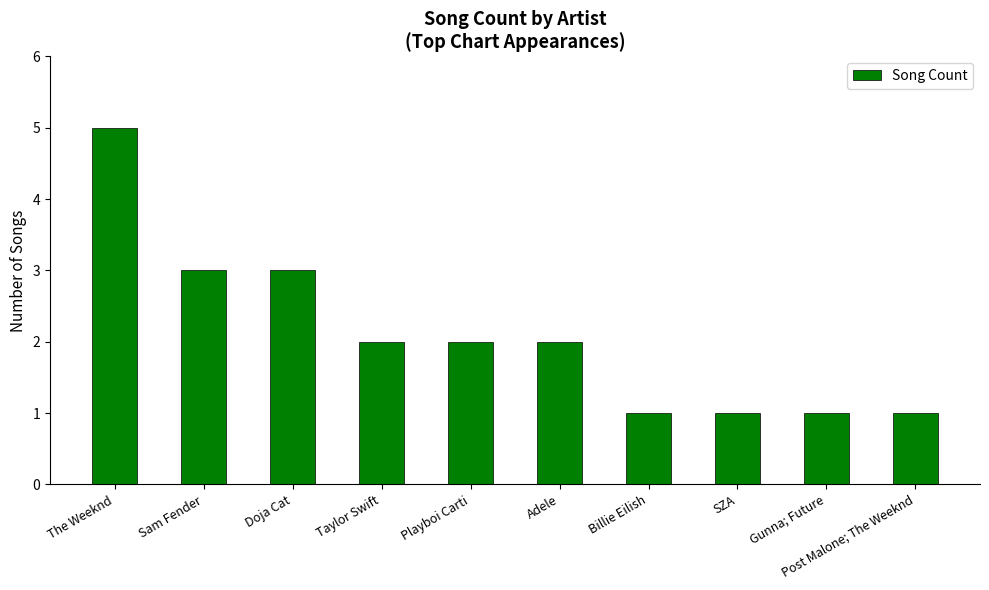

At which category does the chart reach its peak across all series?

The Weeknd